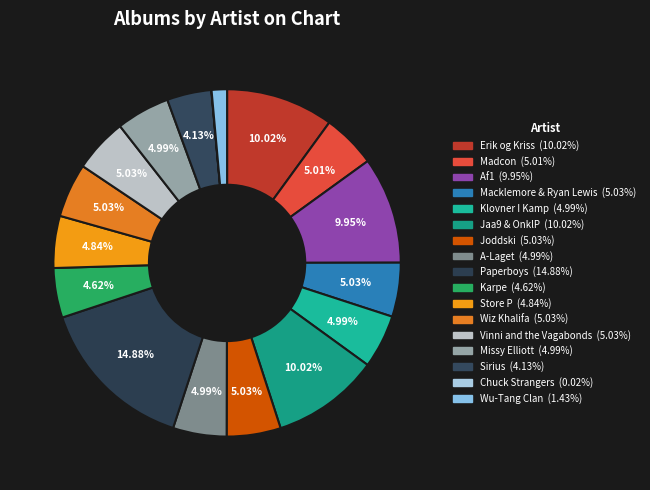

What is the largest slice in the pie chart?

Paperboys